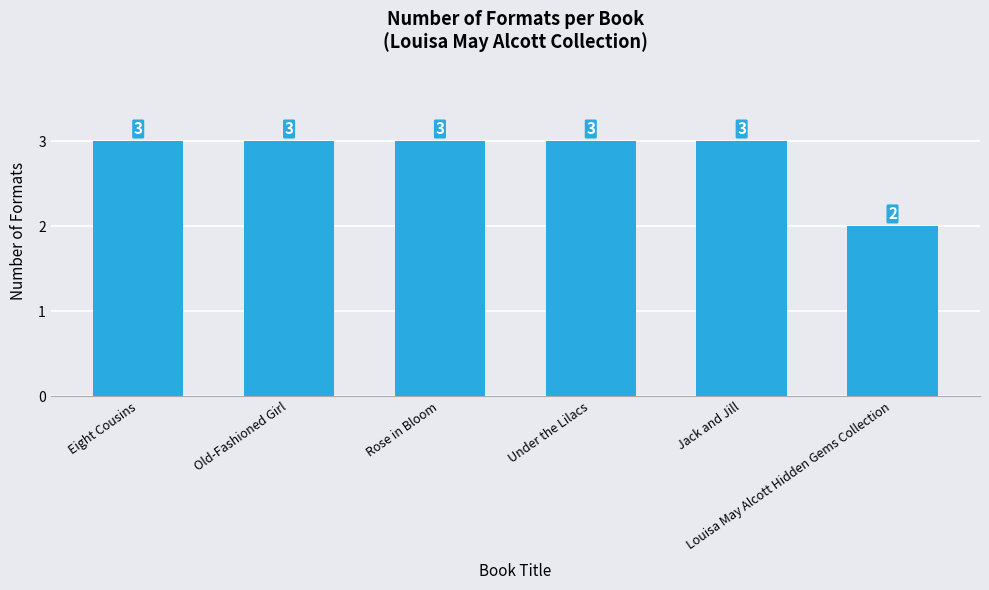

The value at Jack and Jill is 3. True or false?

True